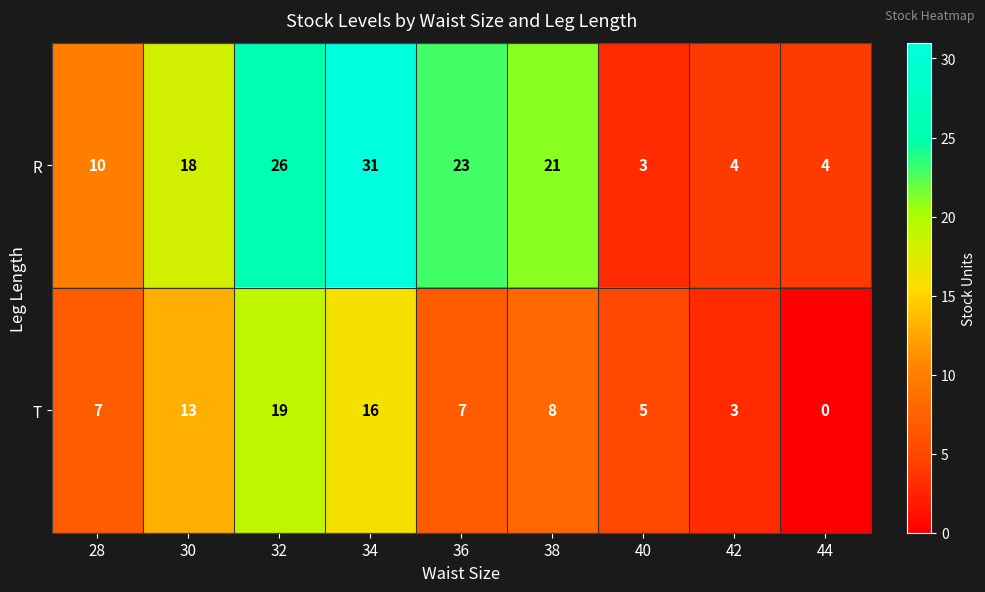

Where is T nearest to the value 9?

38